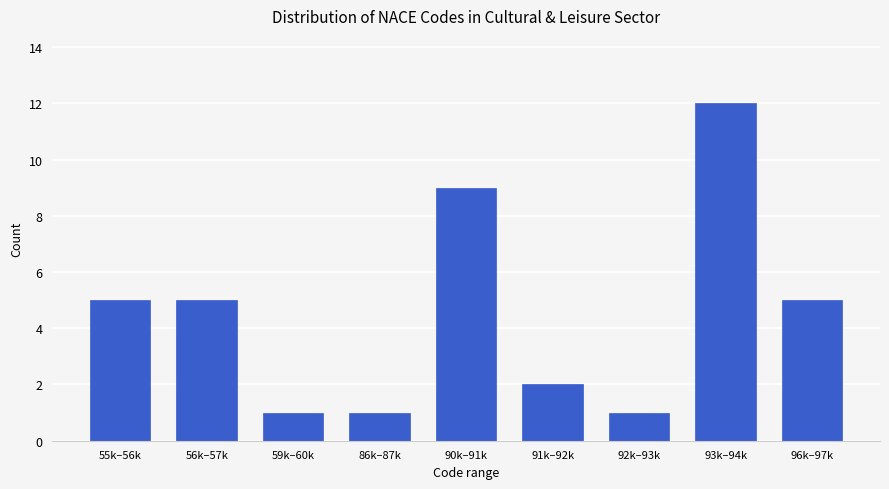

Reading right to left, what are all the values shown in this chart?

96k–97k=5	93k–94k=12	92k–93k=1	91k–92k=2	90k–91k=9	86k–87k=1	59k–60k=1	56k–57k=5	55k–56k=5